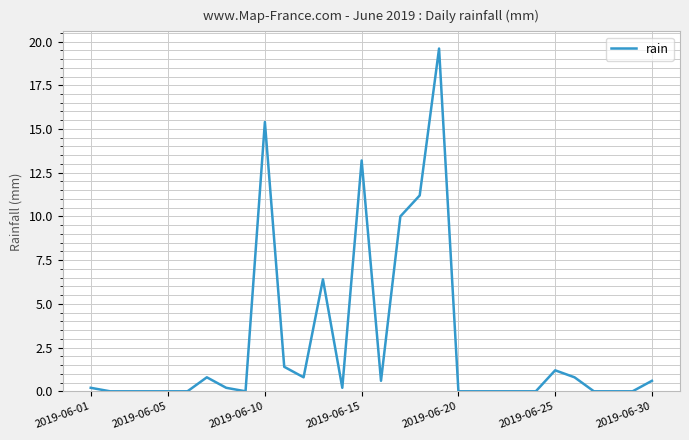

How many lines are shown in the chart?

1